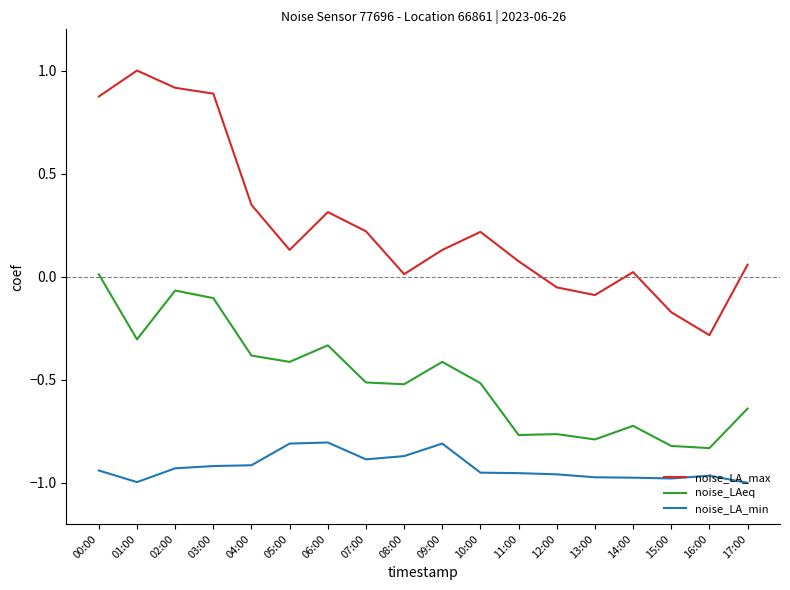

Which category has the lowest value in the noise_LA_max series?

16:00